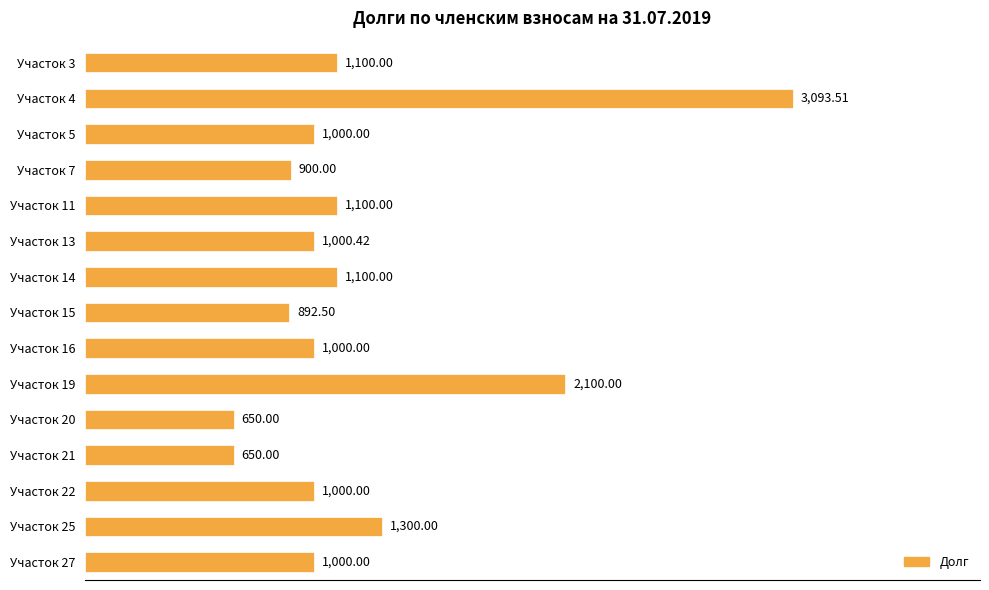

What is the difference between the maximum and minimum values?

2443.5